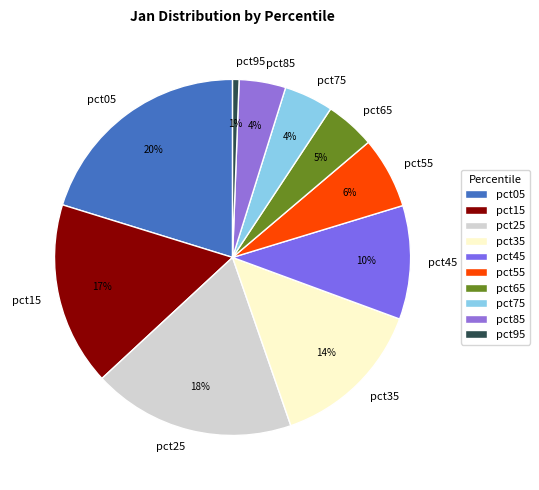

To the nearest percent, what percentage of the pie is pct75?

4%